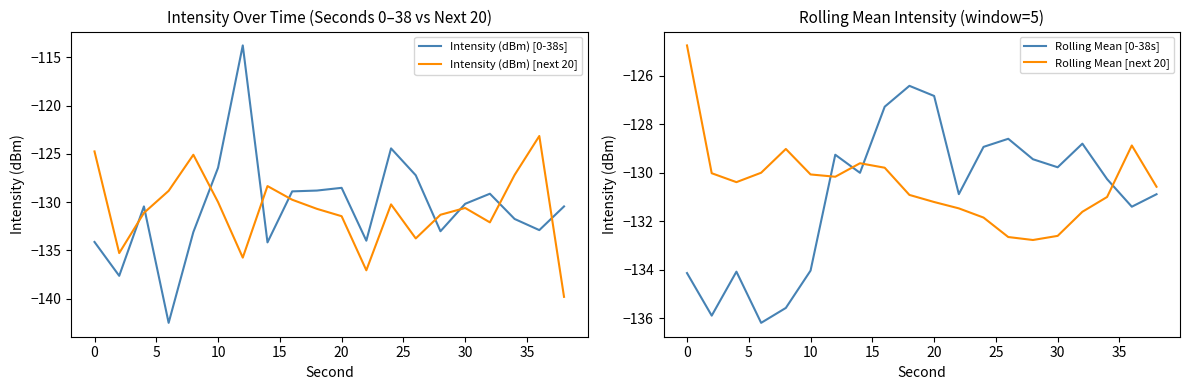

Is it true that Intensity (dBm) [0-38s] equals -219.3 at 30?

False